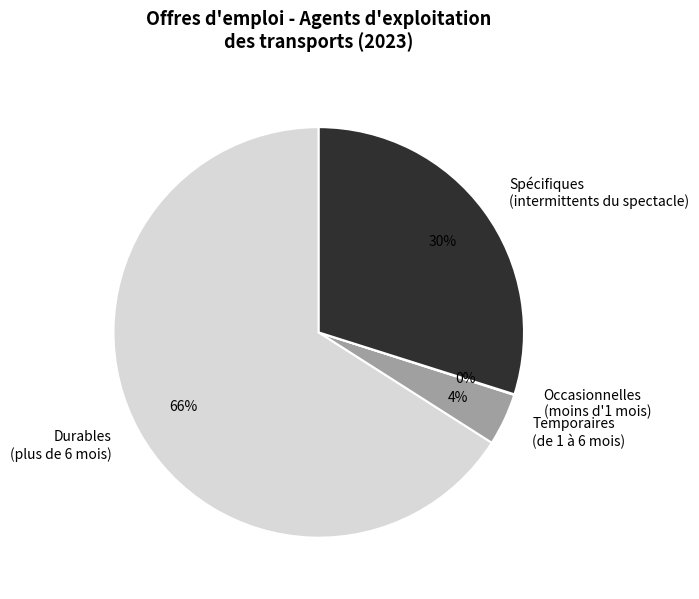

What is the largest slice in the pie chart?

Durables (plus de 6 mois)